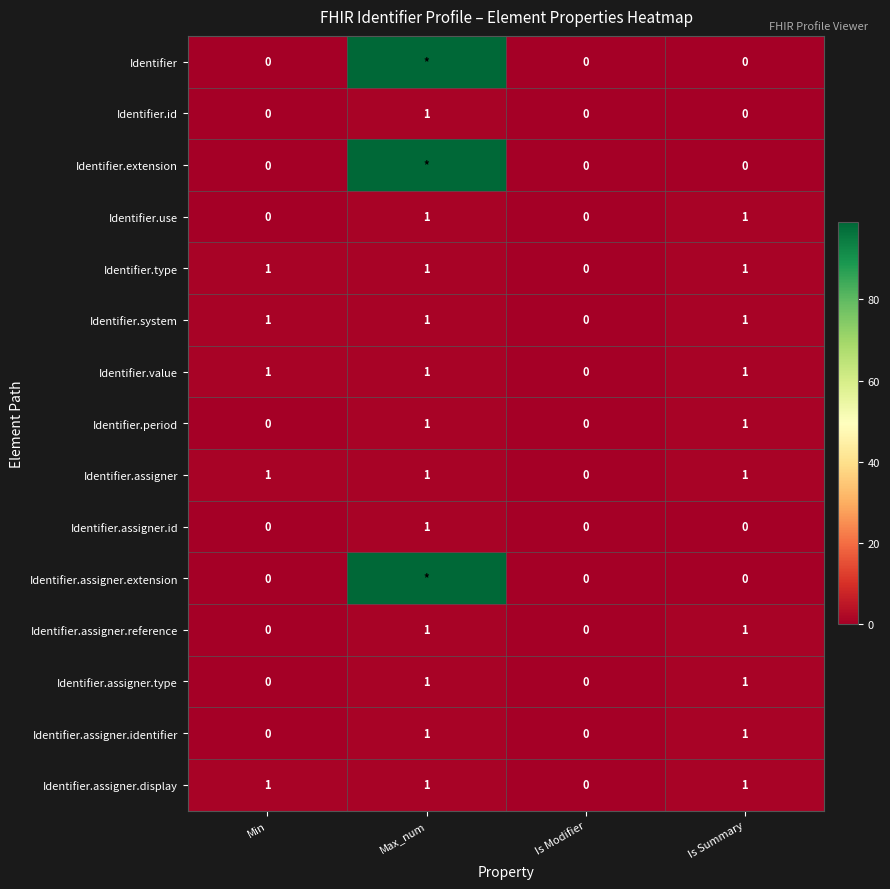

The Identifier.id series shows 1 at Max_num. True or false?

True